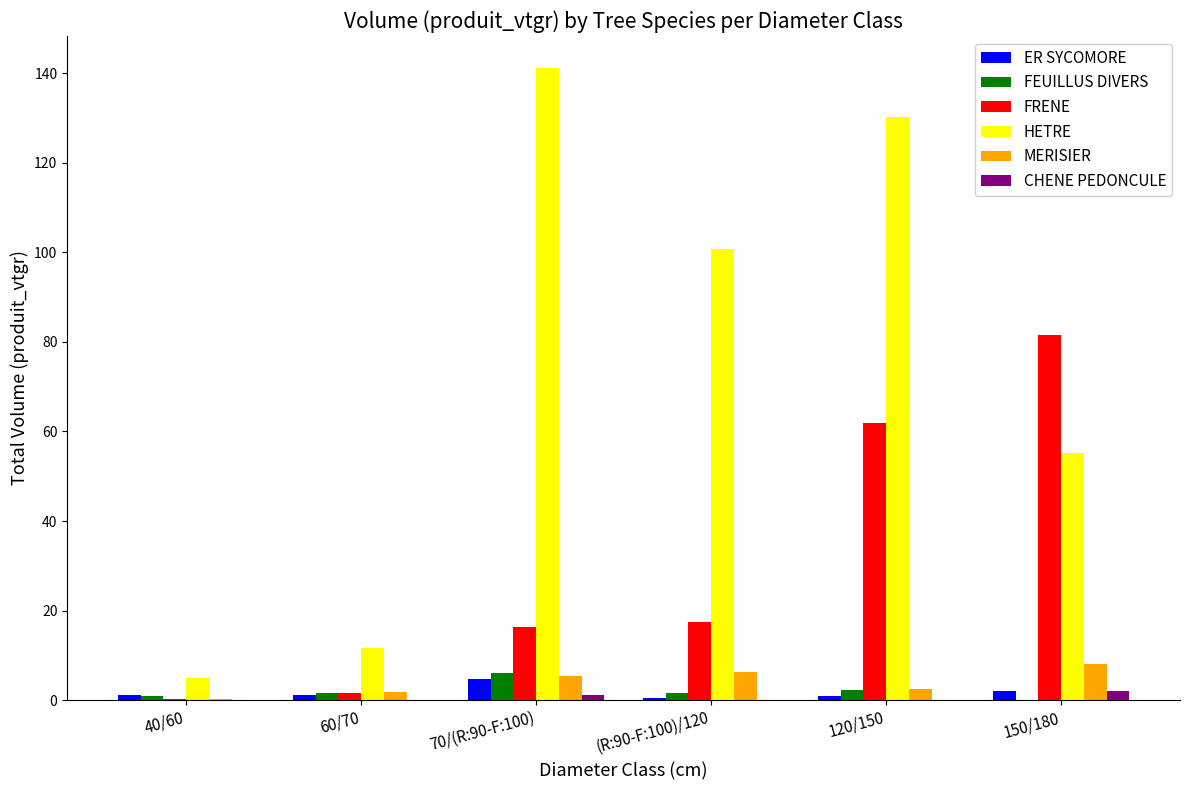

The FRENE series shows 6.8 at (R:90-F:100)/120. True or false?

False